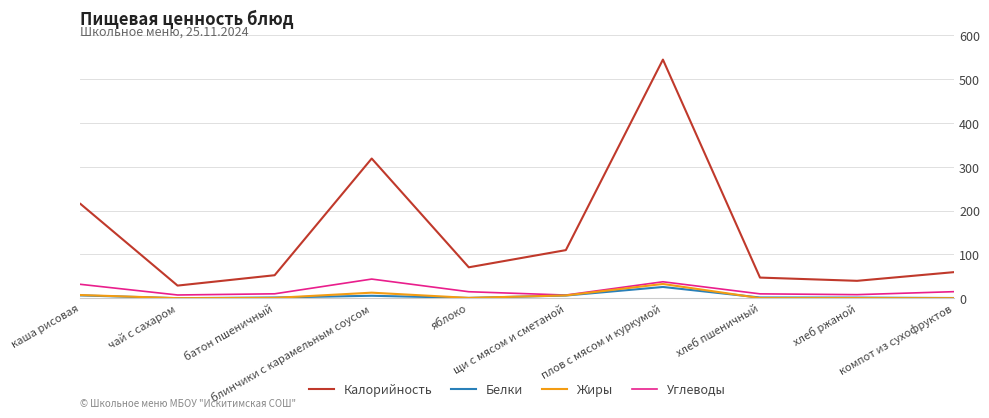

What are all the series names shown in the legend?

Калорийность, Белки, Жиры, Углеводы